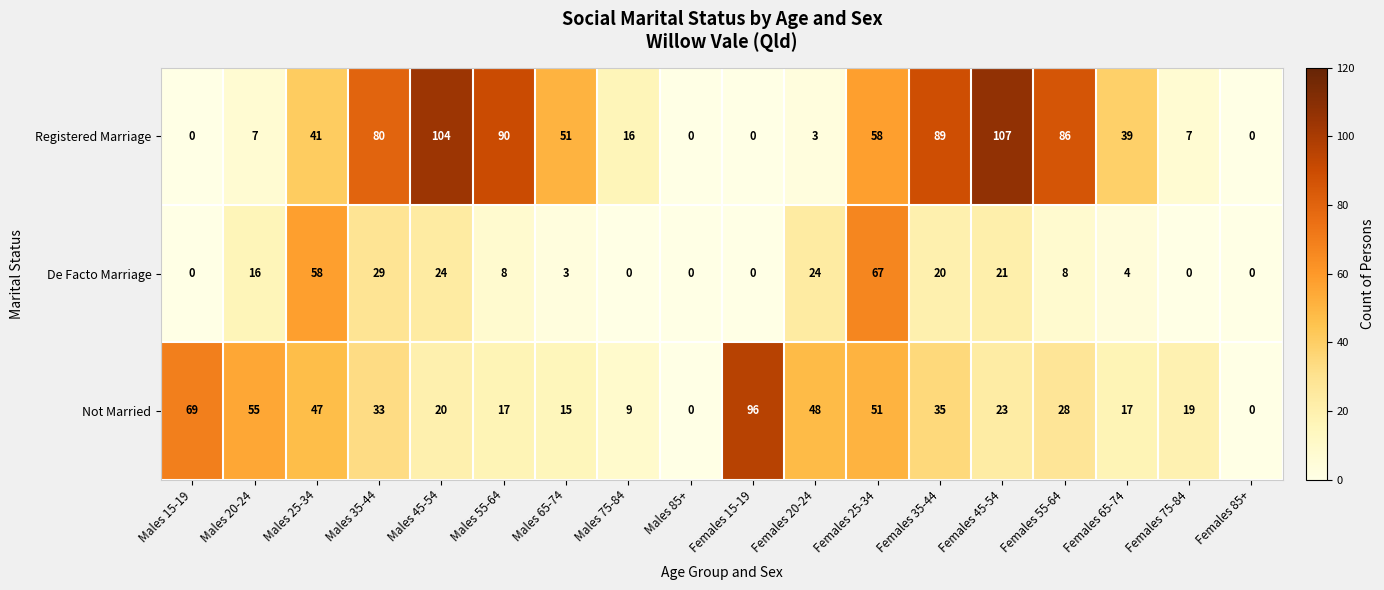

What is the difference between the second highest and second lowest values in the De Facto Marriage series?

58